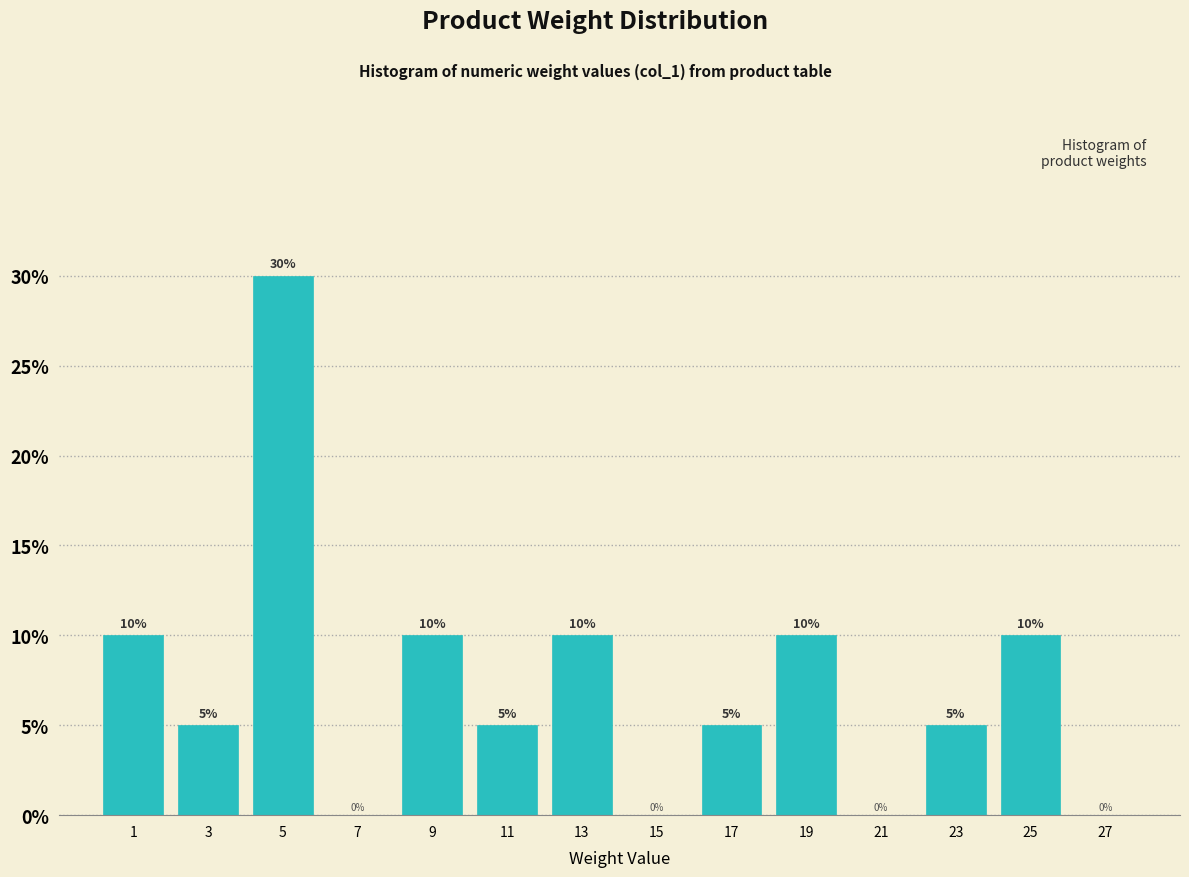

Over which range of the x-axis is the bar tallest?

4 to 6